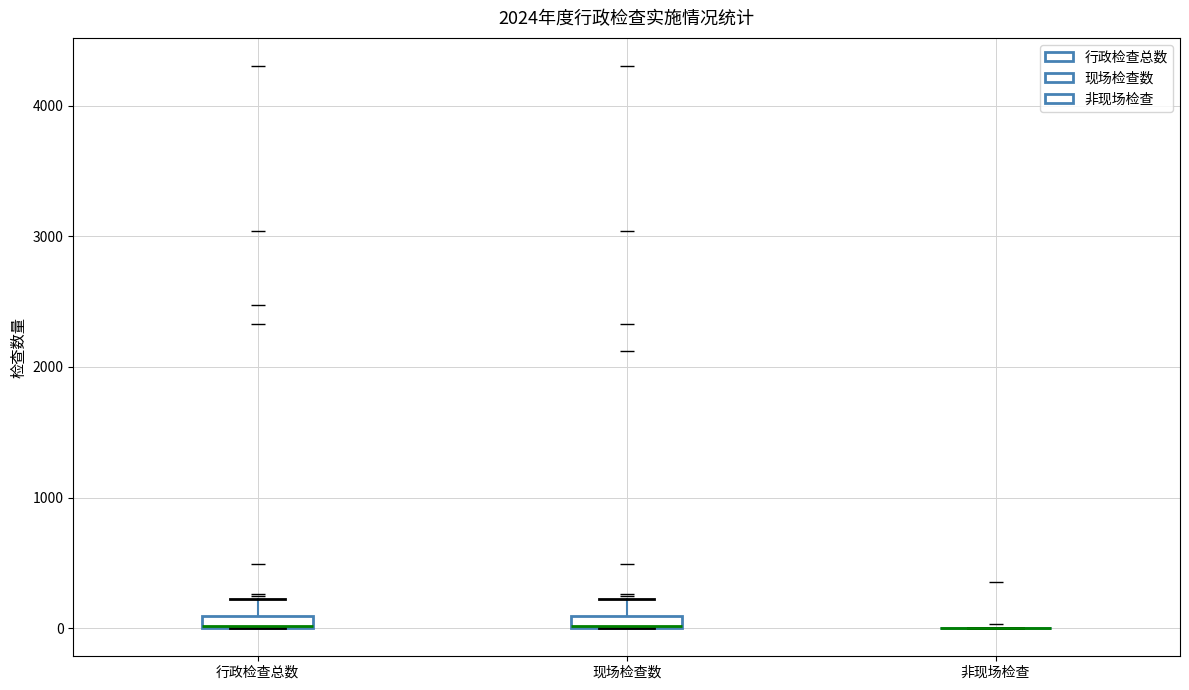

Where does the upper whisker of the box for 现场检查数 end on the y-axis? The values are not printed on the chart, so give them approximately, as read against the axis.

200